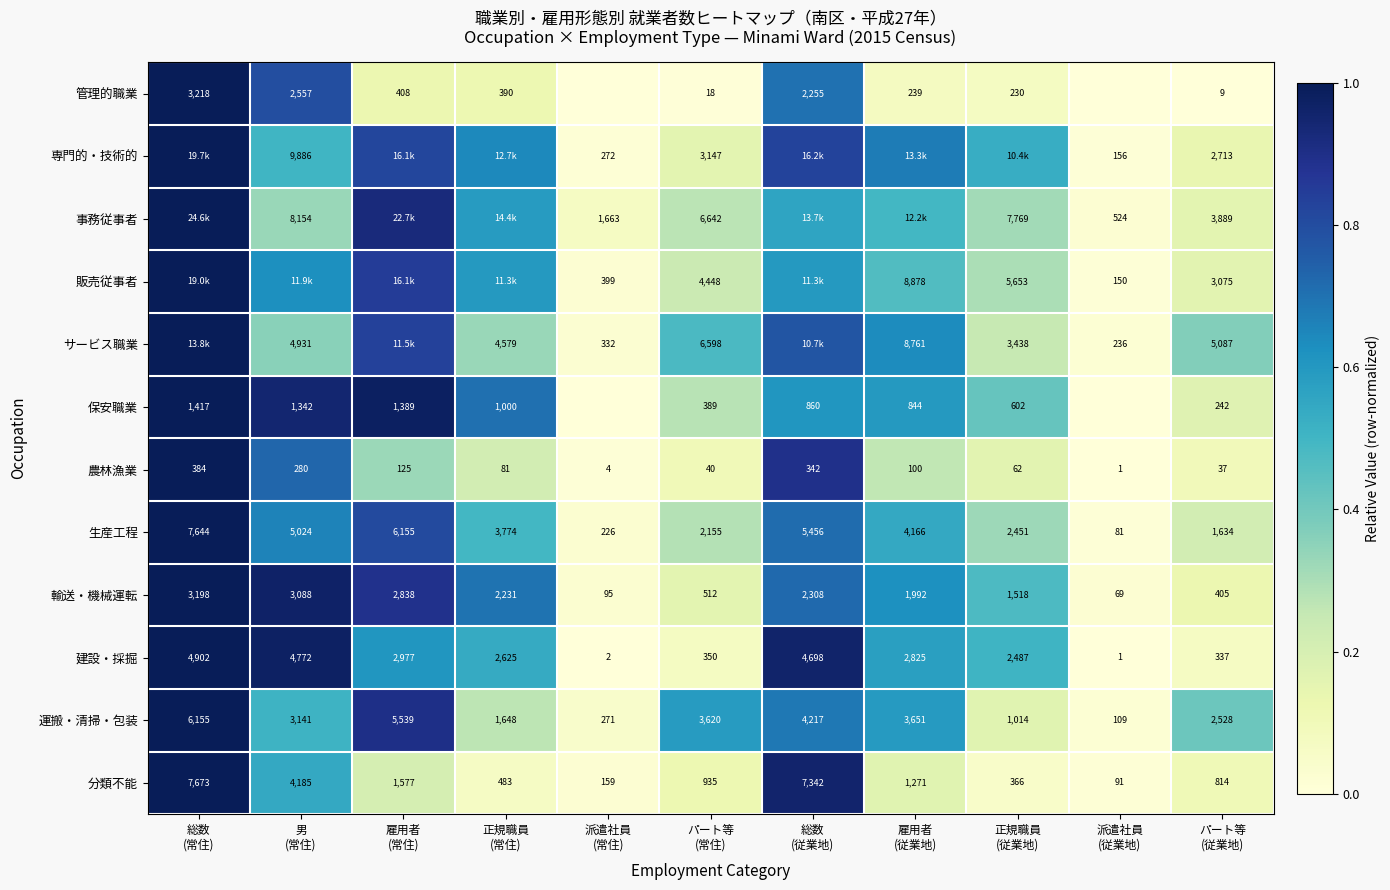

Which label corresponds to the largest value in the chart?

総数
(常住)